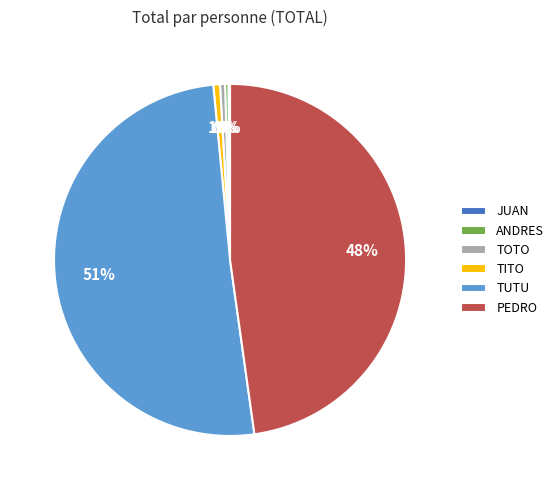

To the nearest percent, what is the average slice percentage?

17%